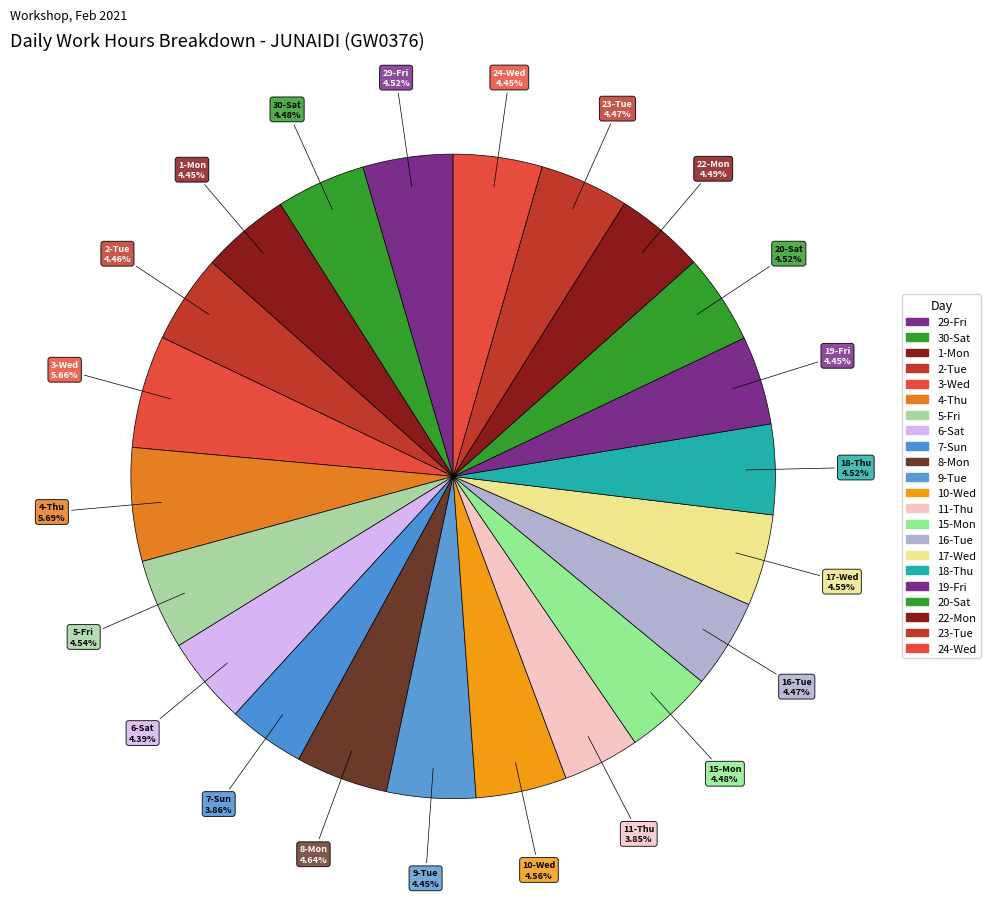

What is the ratio of the value at 1-Mon to the value at 29-Fri?

1.0